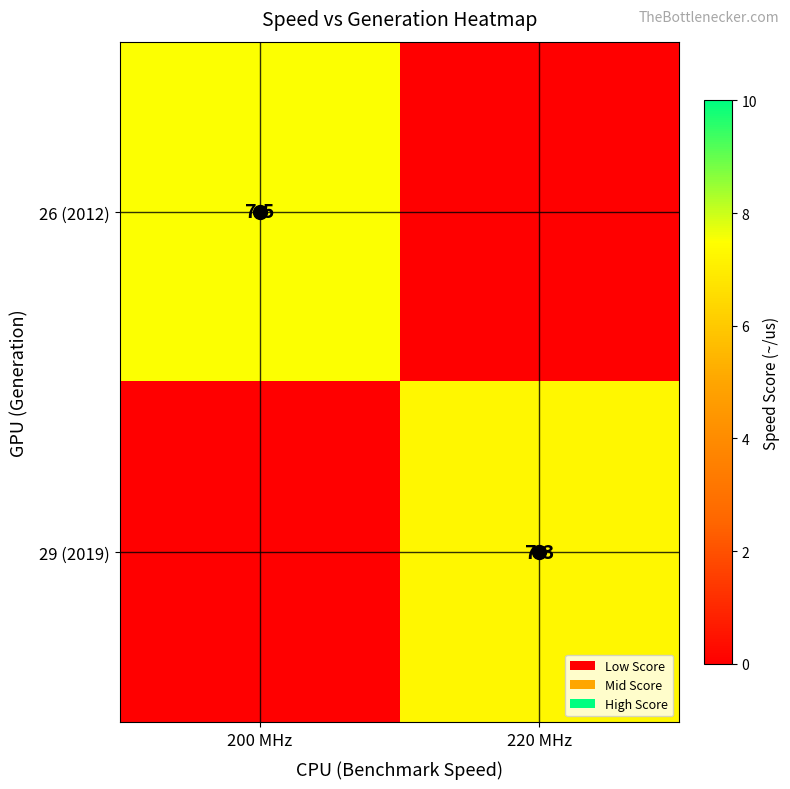

True or false: 29 (2019) has a value of 11.0 at 220 MHz.

False